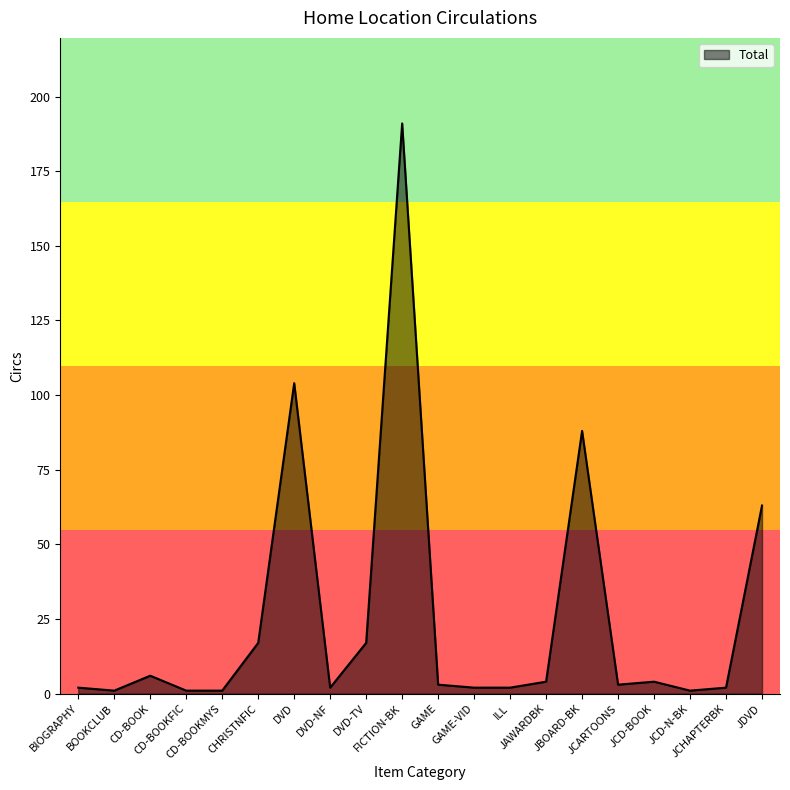

What is the maximum value shown in the chart?

191